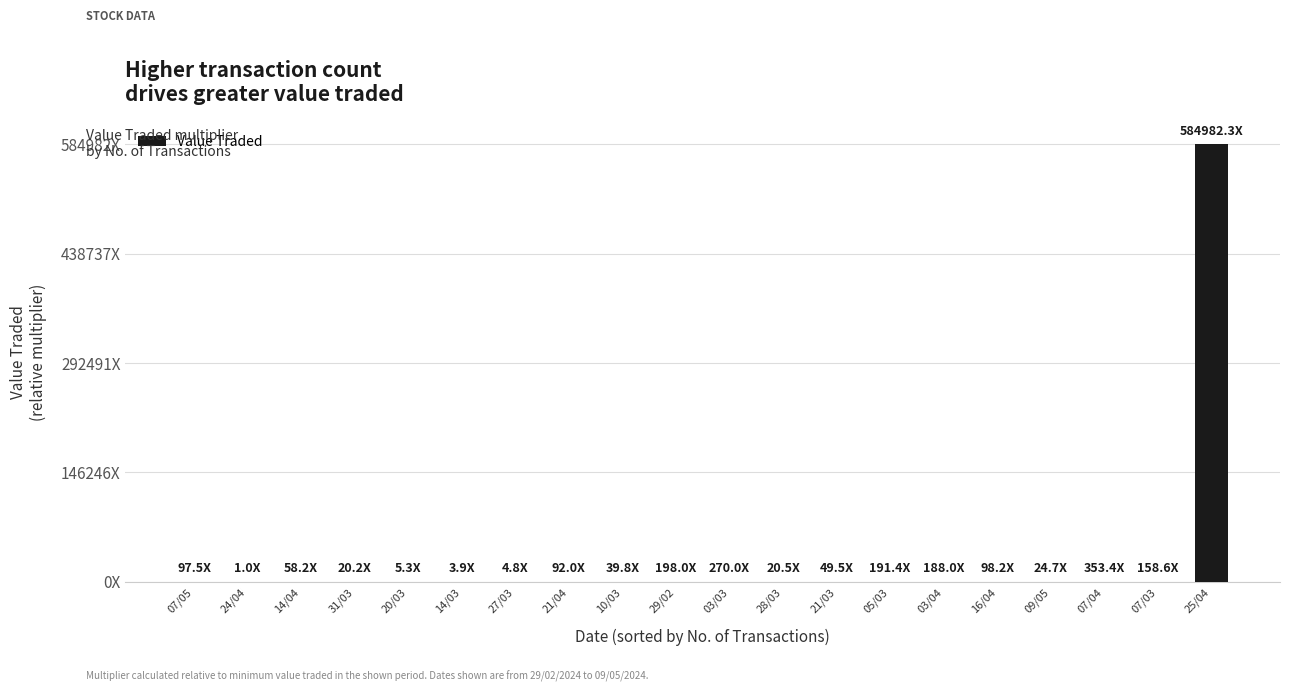

Which has a higher value, 29/02 or 09/05?

29/02